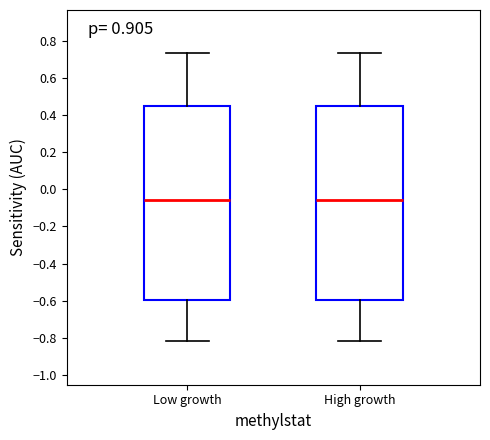

Reading left to right, transcribe this box plot: for each box, give where its median line is, the range the box spans, and where its two whiskers end, as read against the y-axis. The values are not printed on the chart, so give them approximately, as read against the axis.

Low growth: median -0.06, box -0.60 to 0.44, whiskers -0.82 to 0.74
High growth: median -0.06, box -0.60 to 0.44, whiskers -0.82 to 0.74